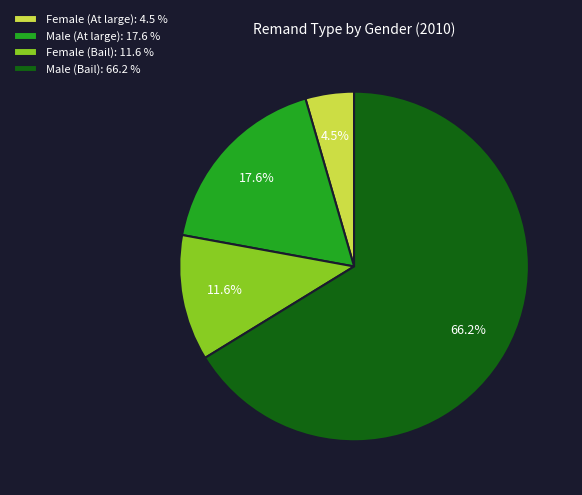

Rank the categories by value from lowest to highest.

Female (At large), Female (Bail), Male (At large), Male (Bail)